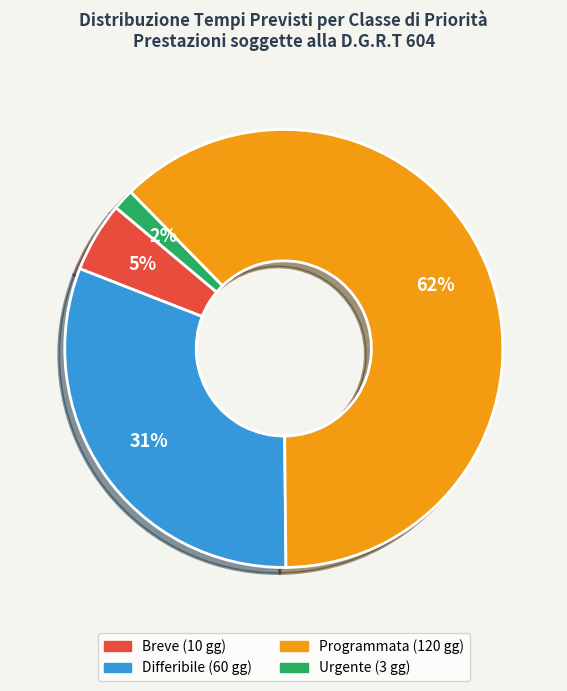

To the nearest percent, what is the average slice percentage?

25%